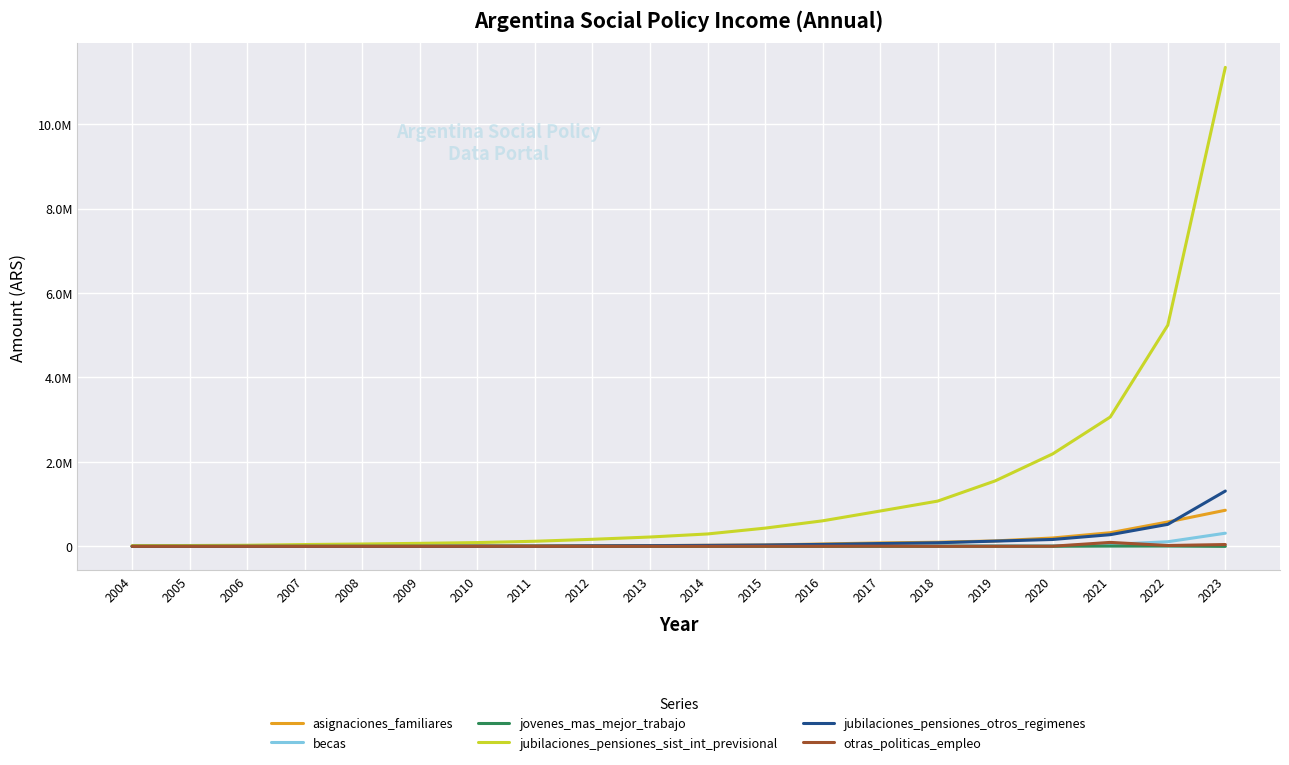

Does the chart display data point markers on the line(s)?

No